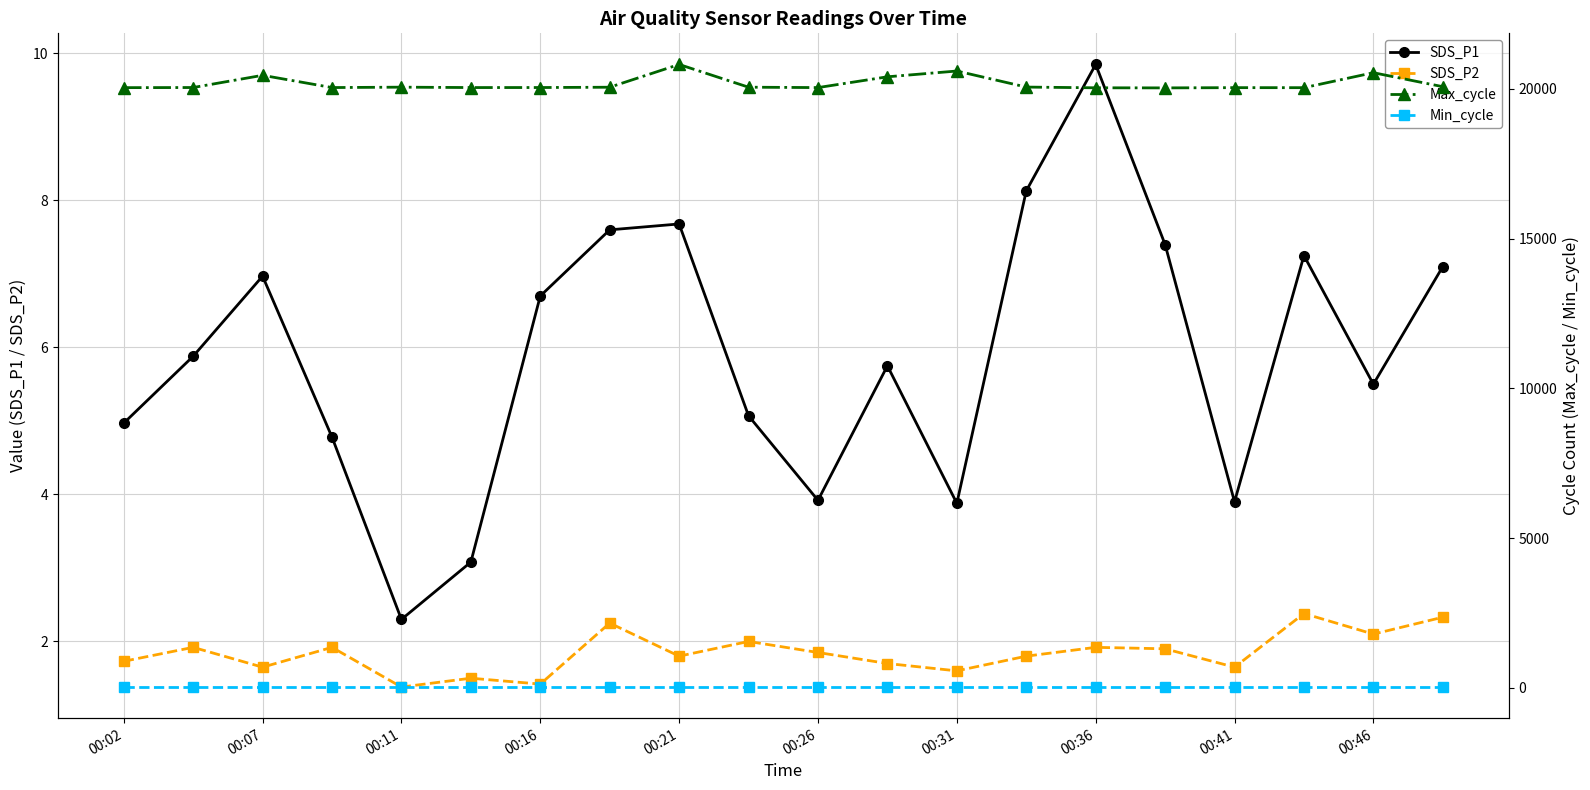

True or false: Min_cycle and Max_cycle cross at least once.

False